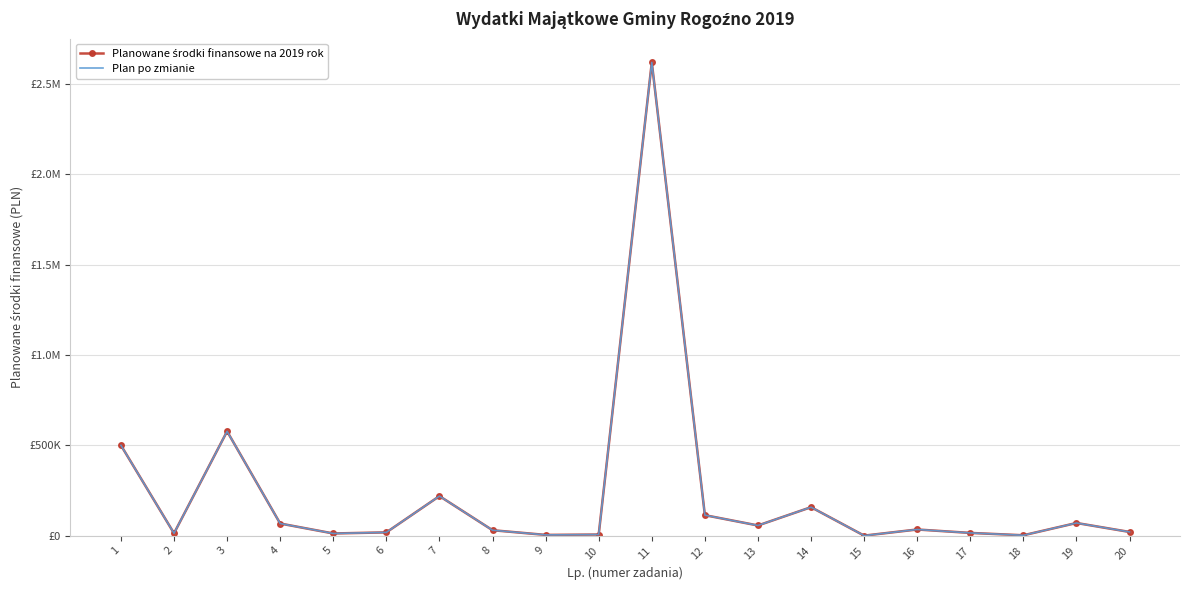

How many values in the Planowane środki finansowe na 2019 rok series exceed 34000?

9